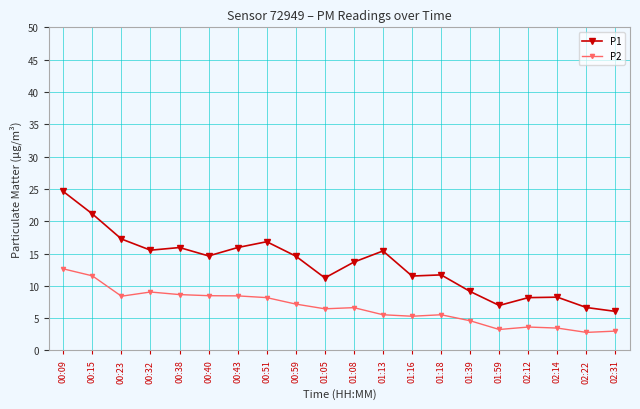

True or false: P1 and P2 cross at least once.

False